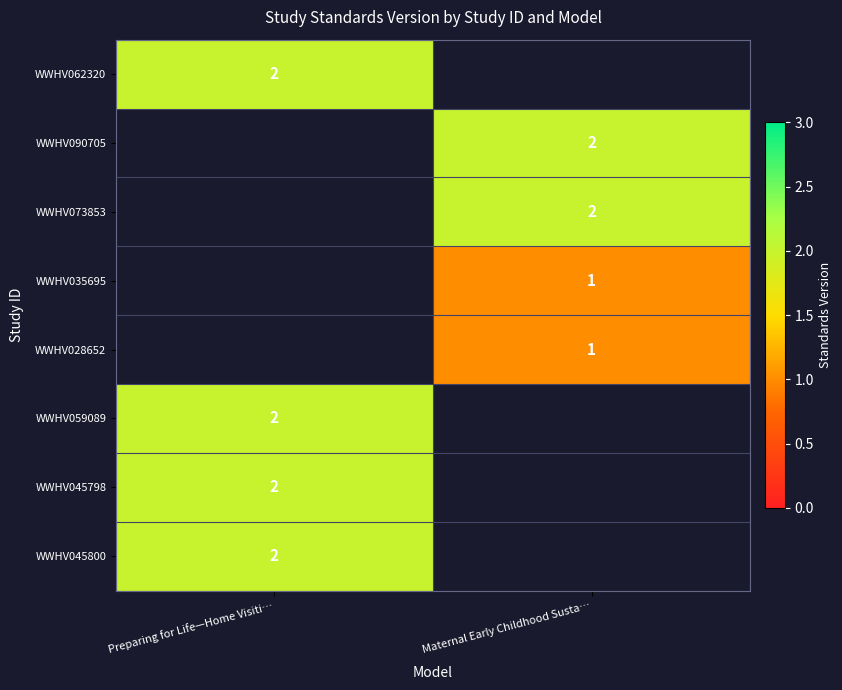

Is it true that WWHV045800 equals 0.8 at Preparing for Life—Home Visiti…?

False